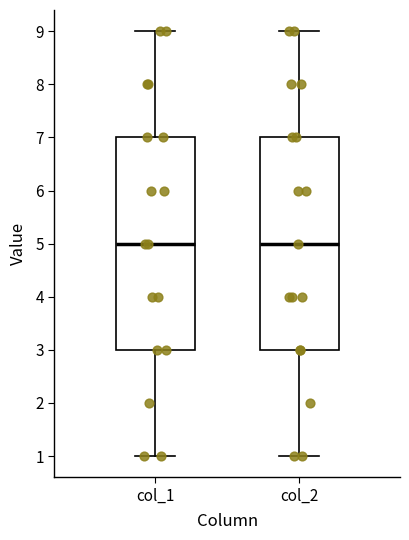

Where does the median line of the box for col_2 sit on the y-axis? The values are not printed on the chart, so give them approximately, as read against the axis.

5